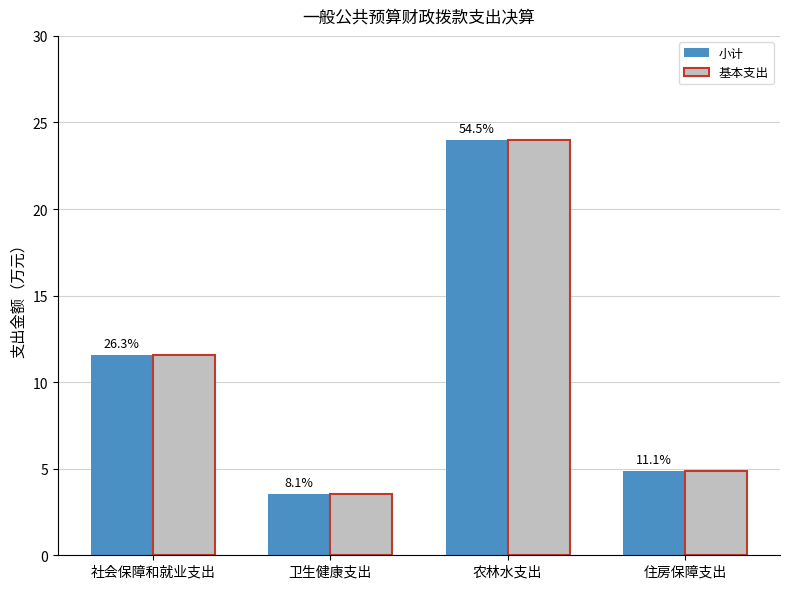

How many groups of bars are there?

4